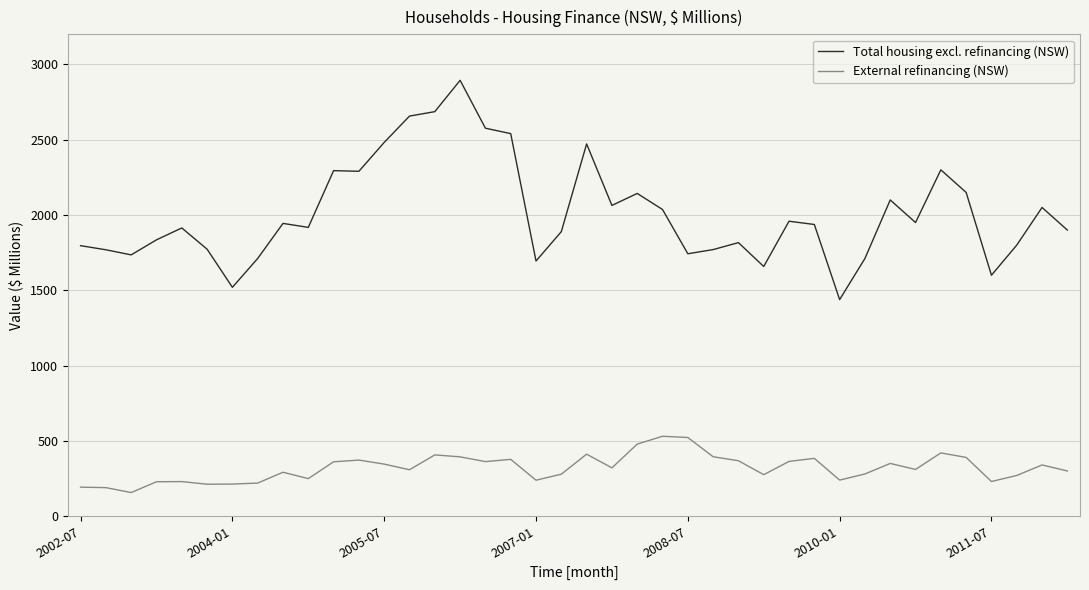

Rank the series by their maximum value, from lowest to highest.

External refinancing (NSW), Total housing excl. refinancing (NSW)